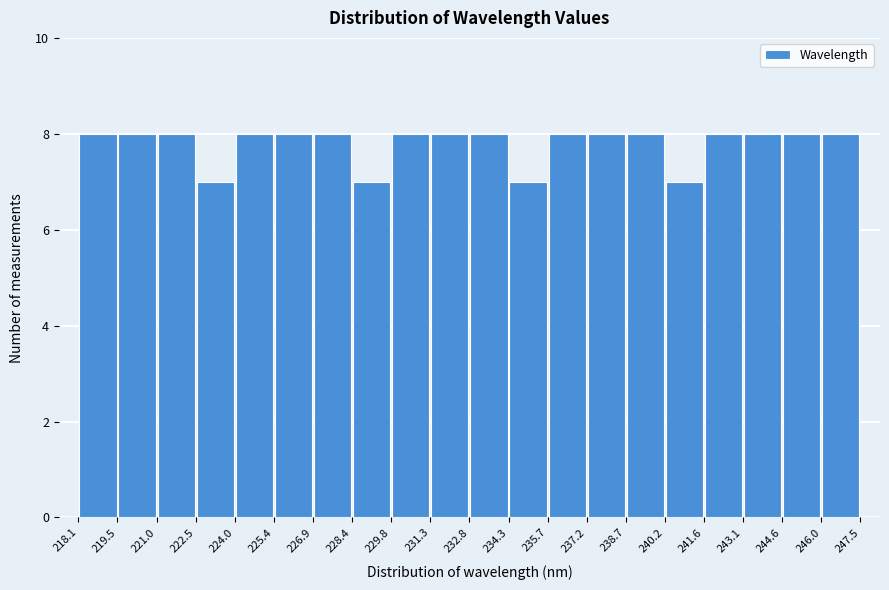

Reading left to right, list every bar in this chart as the range it spans on the x-axis followed by its height. The values are not printed on the chart, so give them approximately, as read against the axis.

218.1 to 219.5: 8
219.5 to 221.0: 8
221.0 to 222.5: 8
222.5 to 224.0: 7
224.0 to 225.4: 8
225.4 to 226.9: 8
226.9 to 228.4: 8
228.4 to 229.8: 7
229.8 to 231.3: 8
231.3 to 232.8: 8
232.8 to 234.3: 8
234.3 to 235.7: 7
235.7 to 237.2: 8
237.2 to 238.7: 8
238.7 to 240.2: 8
240.2 to 241.6: 7
241.6 to 243.1: 8
243.1 to 244.6: 8
244.6 to 246.0: 8
246.0 to 247.5: 8